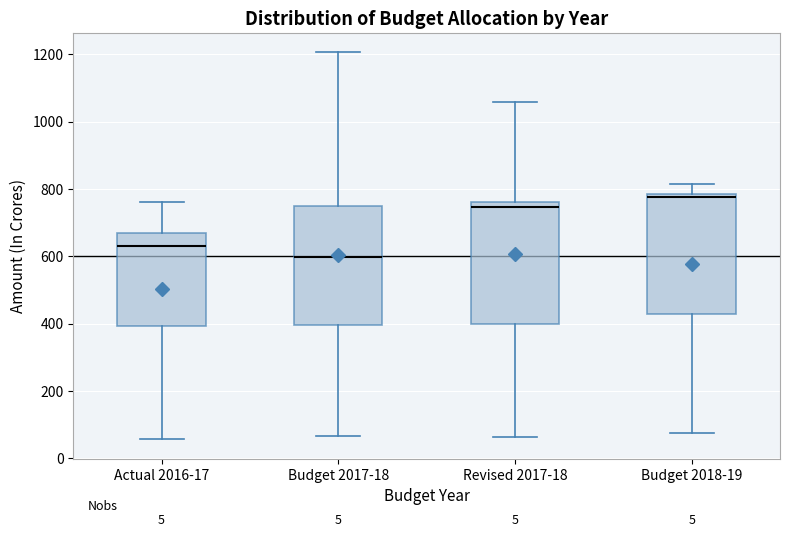

Reading left to right, transcribe this box plot: for each box, give where its median line is, the range the box spans, and where its two whiskers end, as read against the y-axis. The values are not printed on the chart, so give them approximately, as read against the axis.

Actual 2016-17: median 620, box 400 to 680, whiskers 60 to 760
Budget 2017-18: median 600, box 400 to 760, whiskers 60 to 1200
Revised 2017-18: median 740, box 400 to 760, whiskers 60 to 1060
Budget 2018-19: median 780 (just below the box's upper edge), box 420 to 780, whiskers 80 to 820